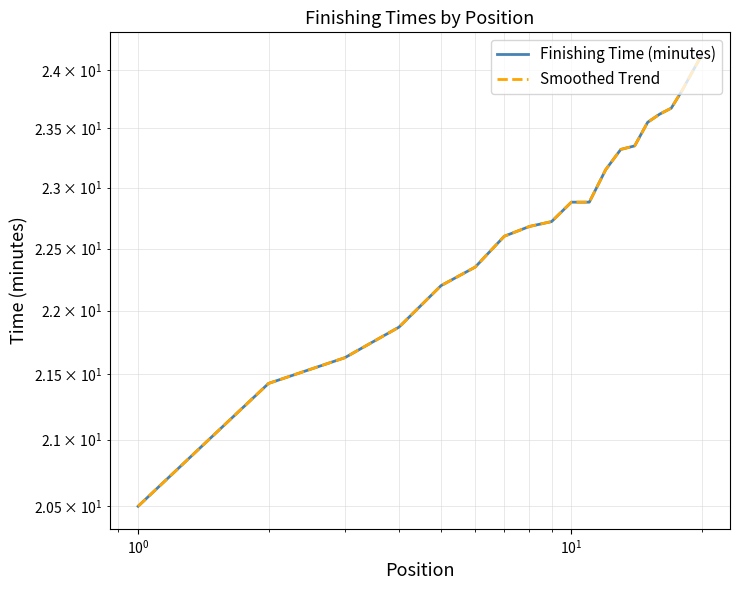

True or false: Finishing Time (minutes) and Smoothed Trend cross at least once.

False